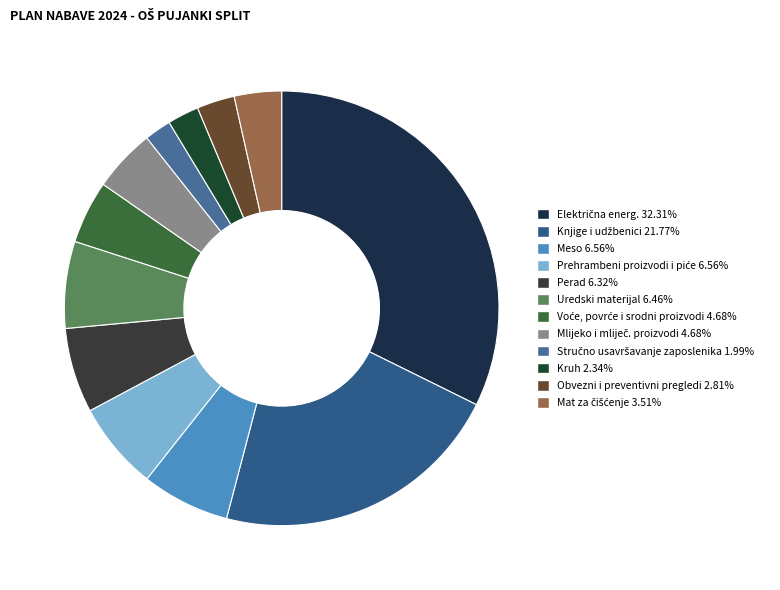

To the nearest percent, what is the combined percentage of Uredski materijal and Voće, povrće i srodni proizvodi?

11%